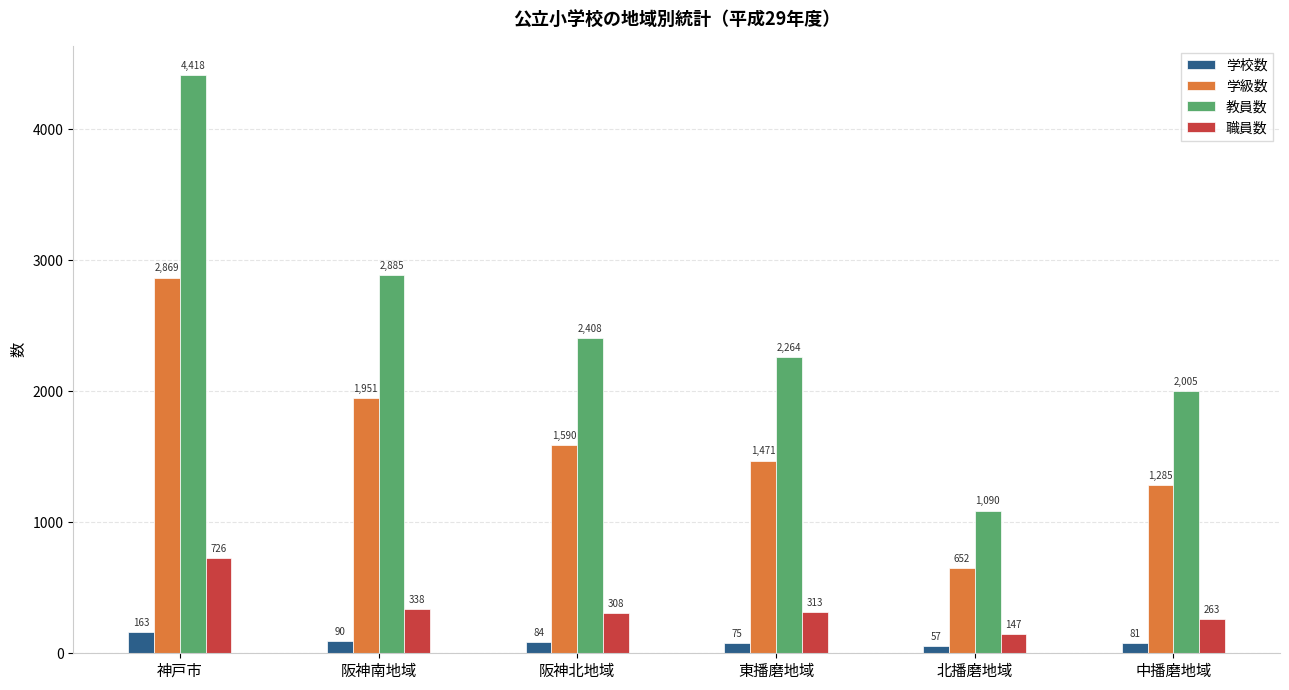

Which label corresponds to the largest value in the chart?

神戸市